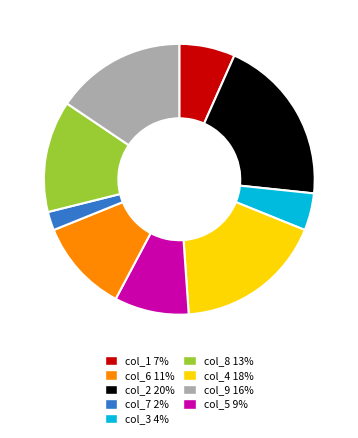

Is there any slice that represents more than half of the pie?

No